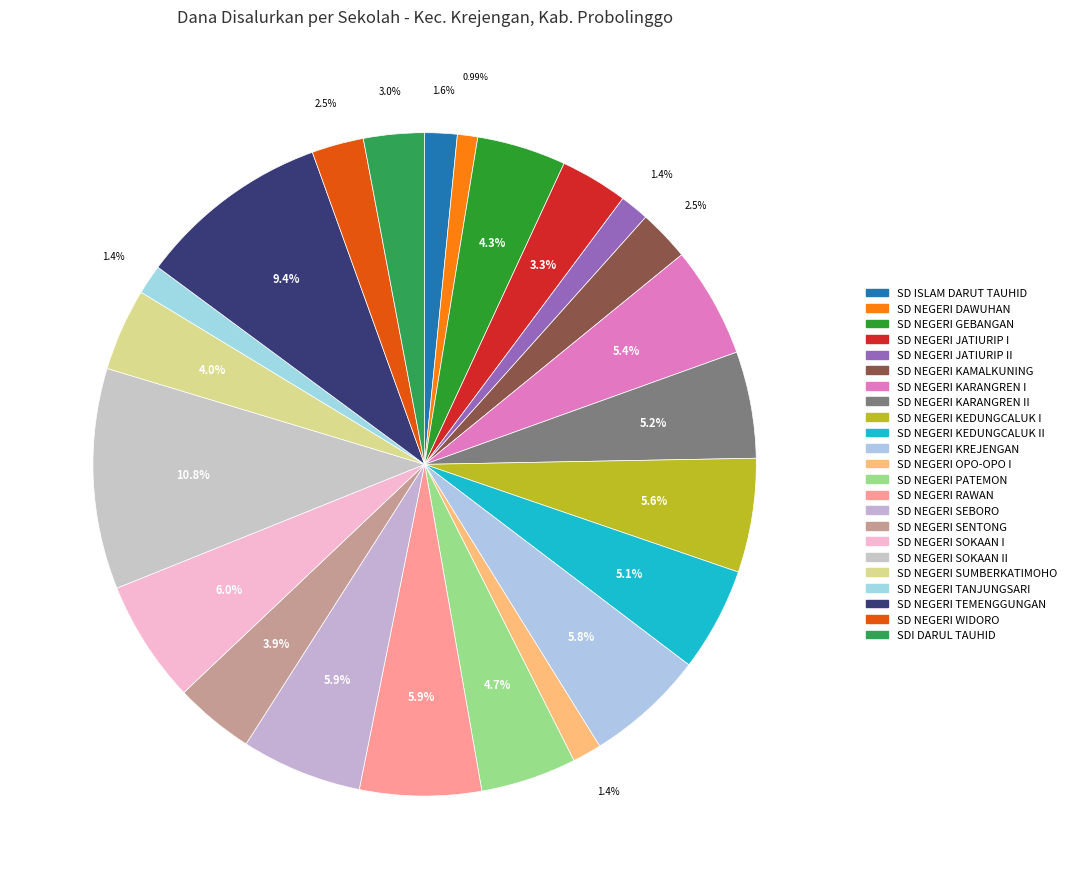

Count the number of slices in the pie.

23